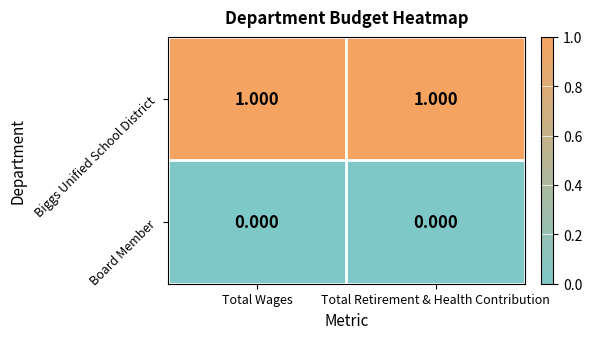

Rank the series by their average value, from lowest to highest.

Board Member, Biggs Unified School District